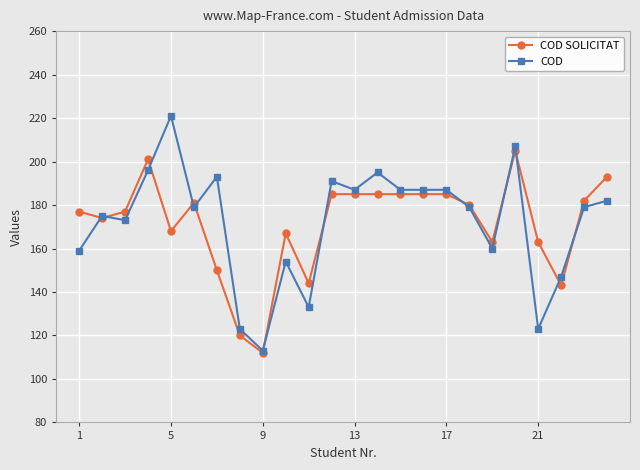

List the series in order of their peak value, lowest first.

COD SOLICITAT, COD